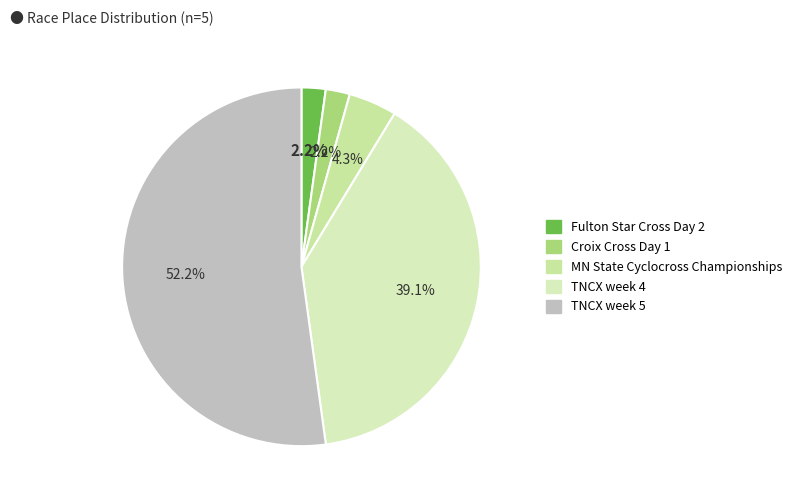

To the nearest percent, what is the difference between the largest and smallest slice percentages?

50%